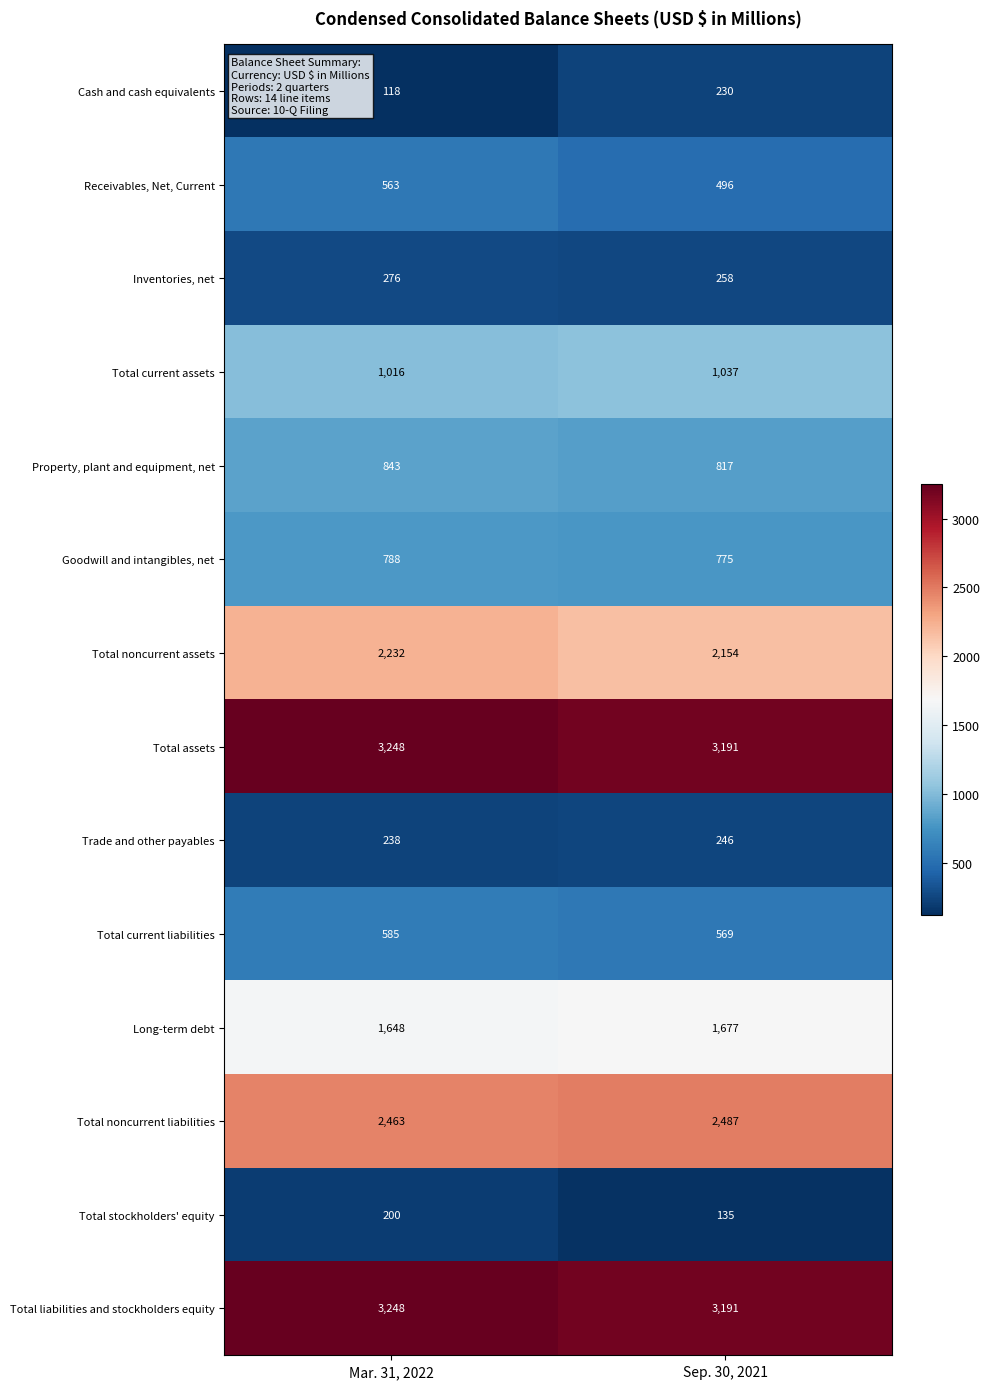

At which category is the sum across all series the highest?

Mar. 31, 2022